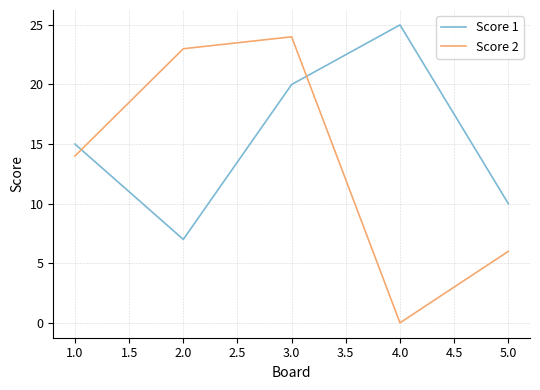

The Score 1 series shows 7 at 2.0. True or false?

True